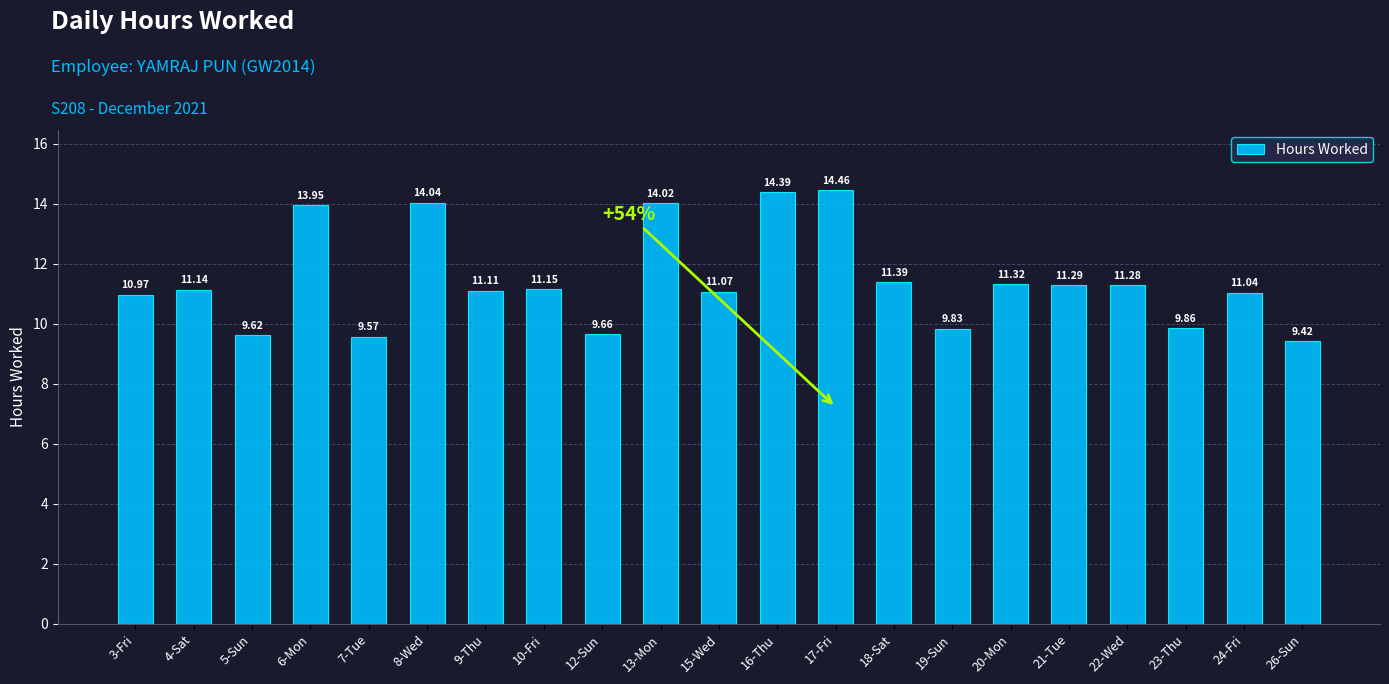

What is the change in value from 3-Fri to 16-Thu?

+3.4